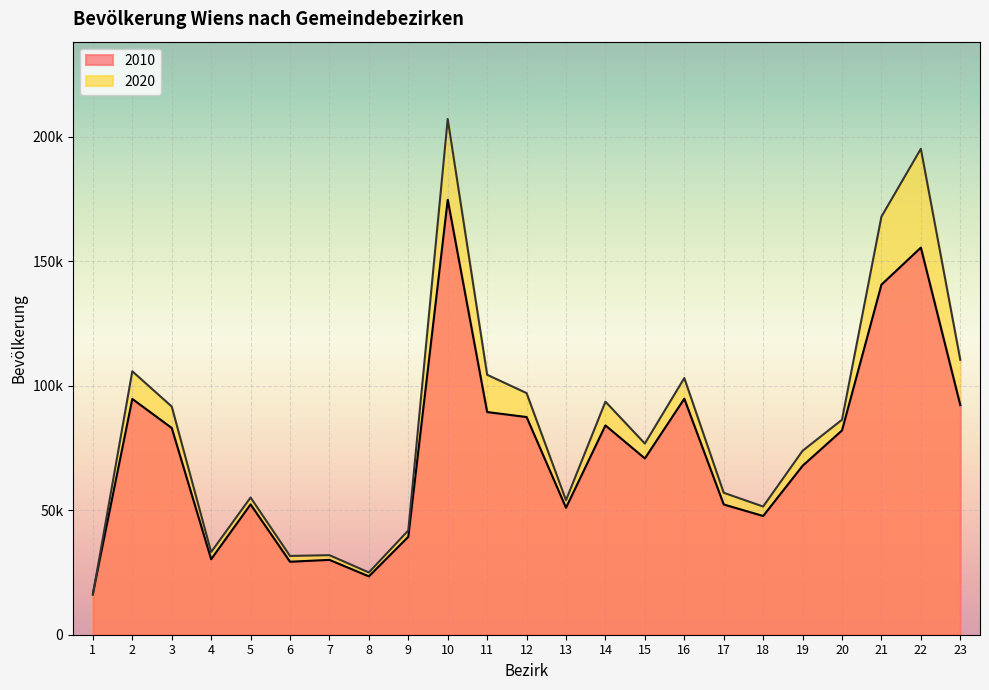

Where does the 2020 series first go above 76813?

2